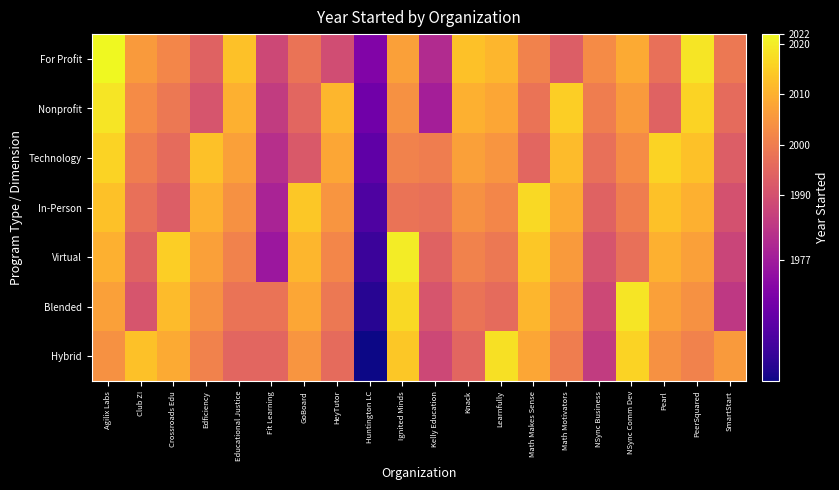

Which has a higher value, Huntington LC or NSync Business?

NSync Business